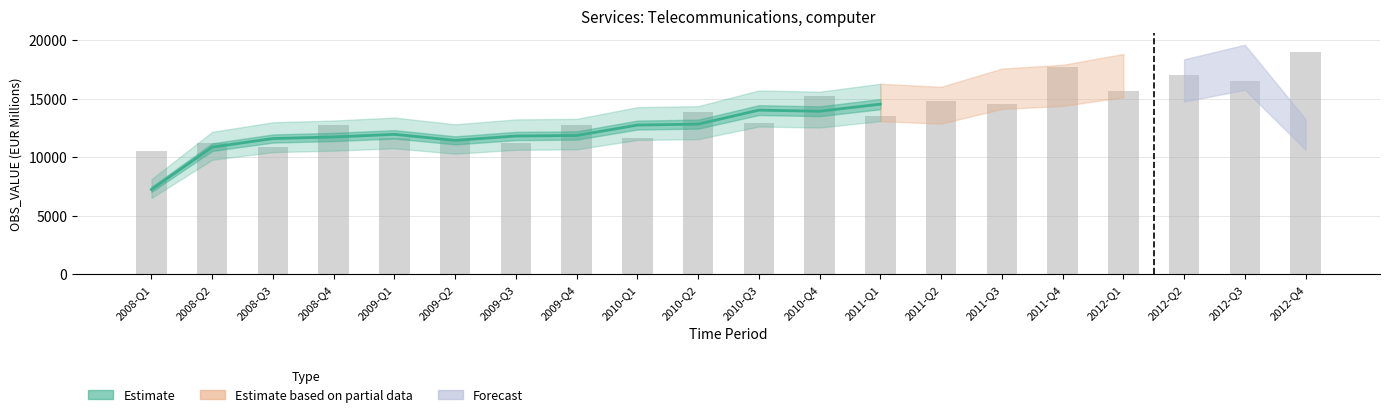

Read the value at 2010-Q3.

14022.1